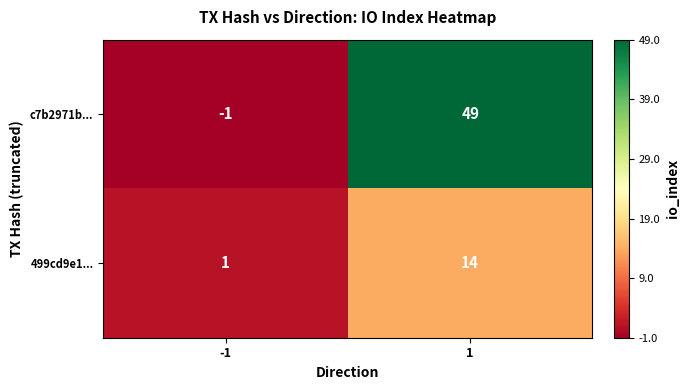

What is the average value of the c7b2971b... series?

24